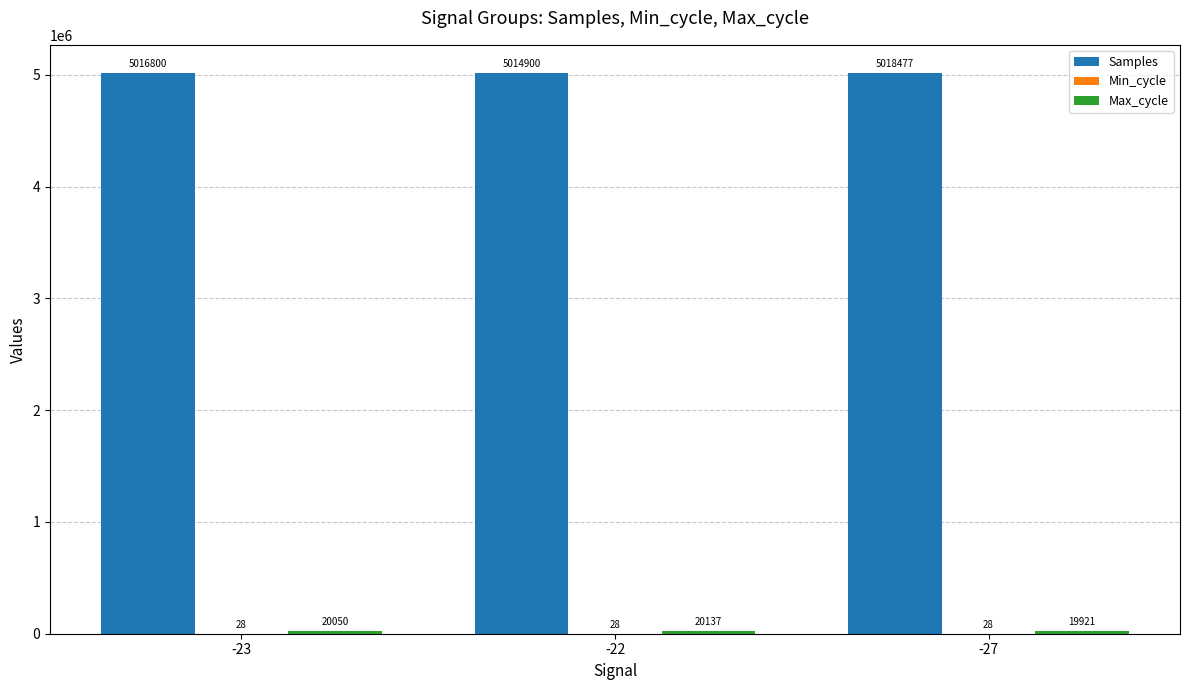

Where is Samples nearest to the value 5016688?

-23